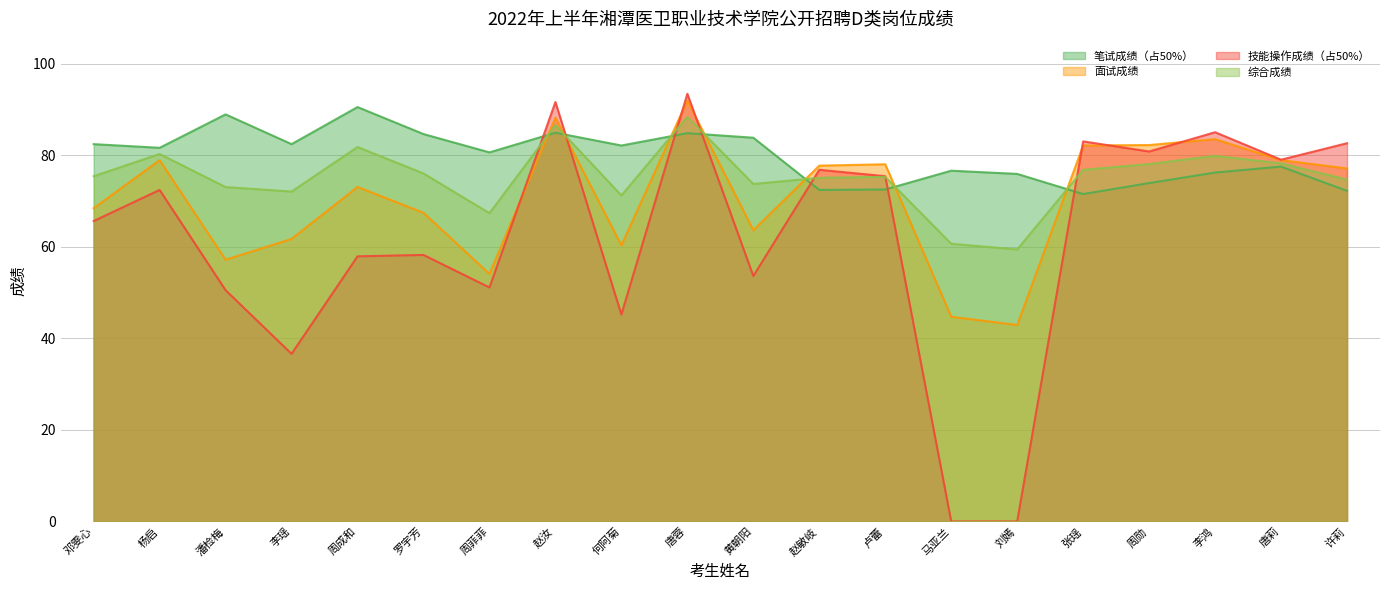

How many lines are shown in the chart?

4